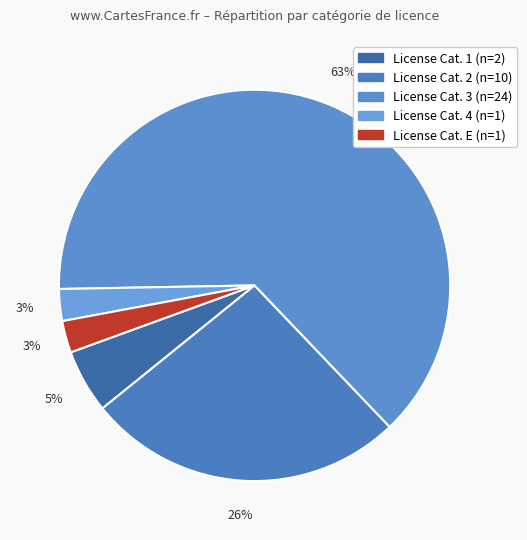

To the nearest percent, what is the average slice percentage?

20%